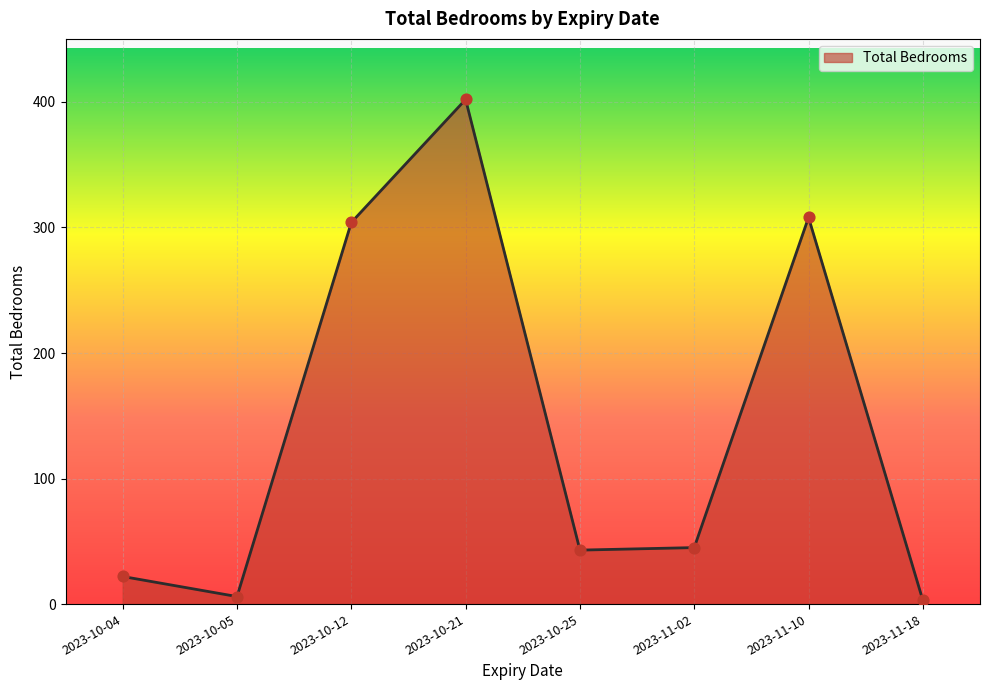

What is the change in value from 2023-10-12 to 2023-11-10?

+4